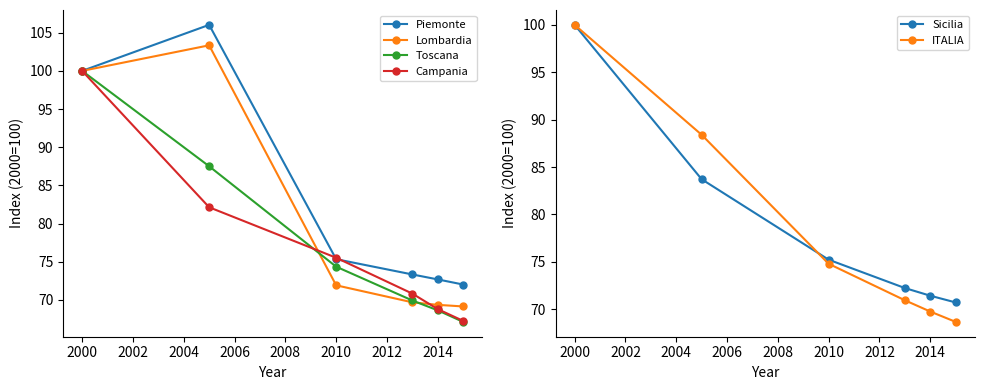

What is the maximum value for Toscana?

100.0